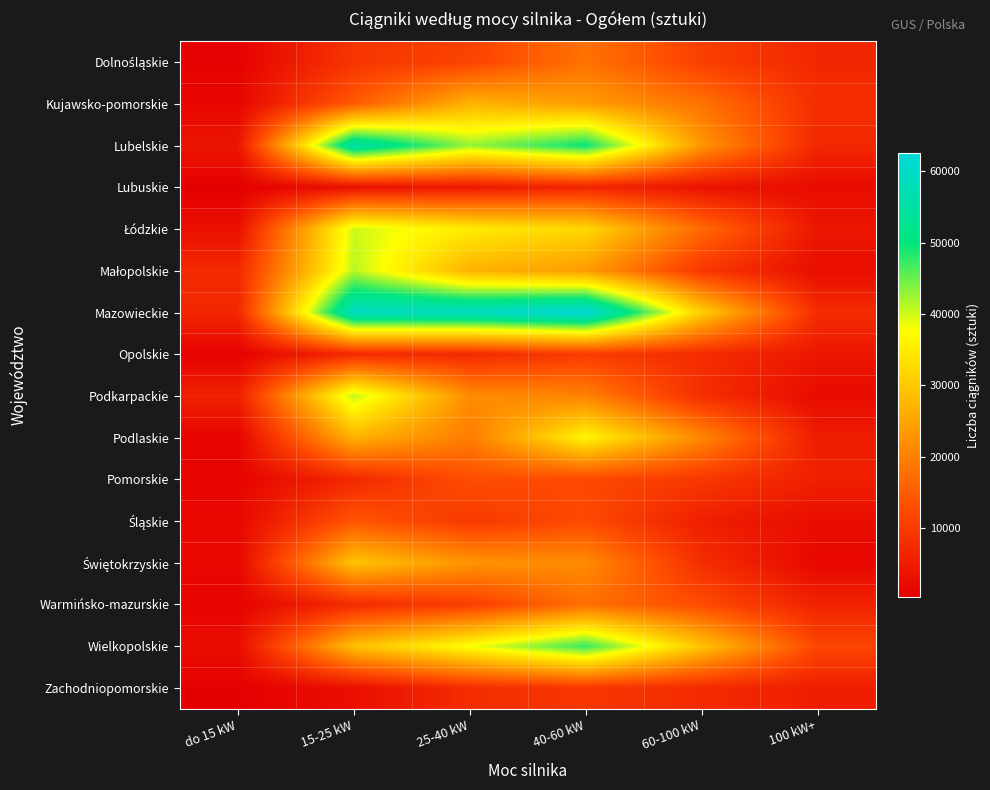

Which series changed the most between do 15 kW and 100 kW+?

Wielkopolskie